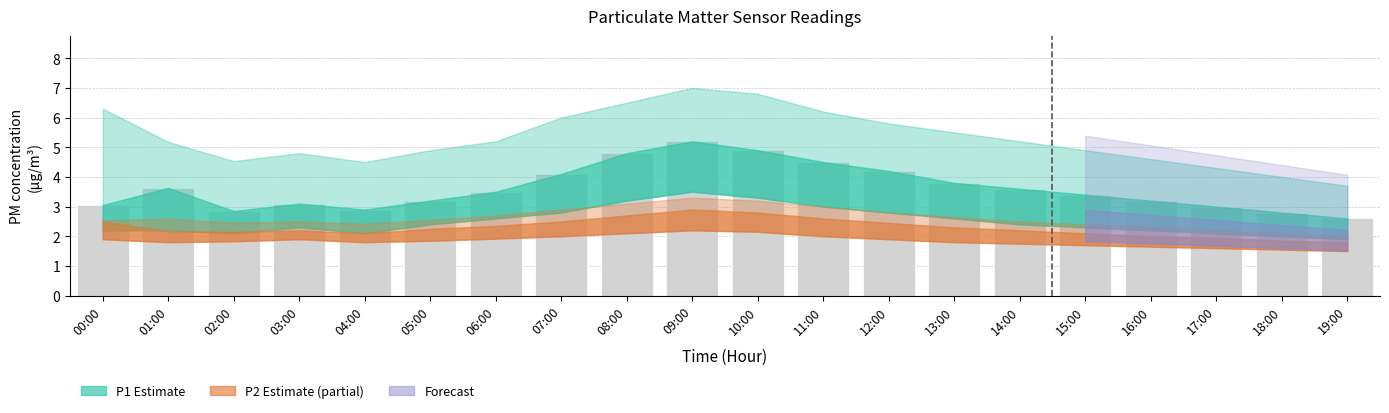

What is the difference between the maximum and minimum values?

2.6